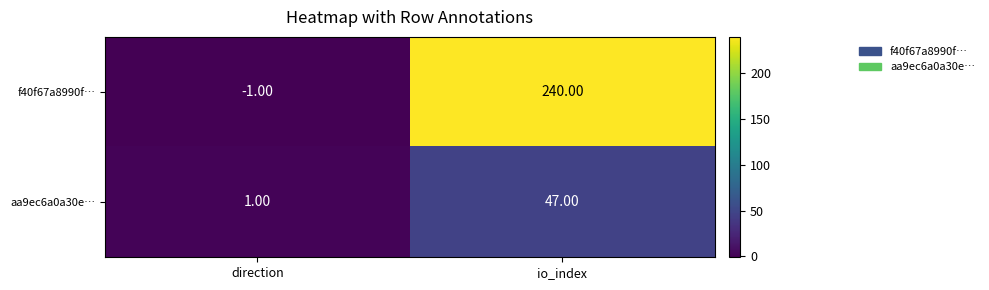

Rank the series at io_index from highest to lowest value.

f40f67a8990f…, aa9ec6a0a30e…